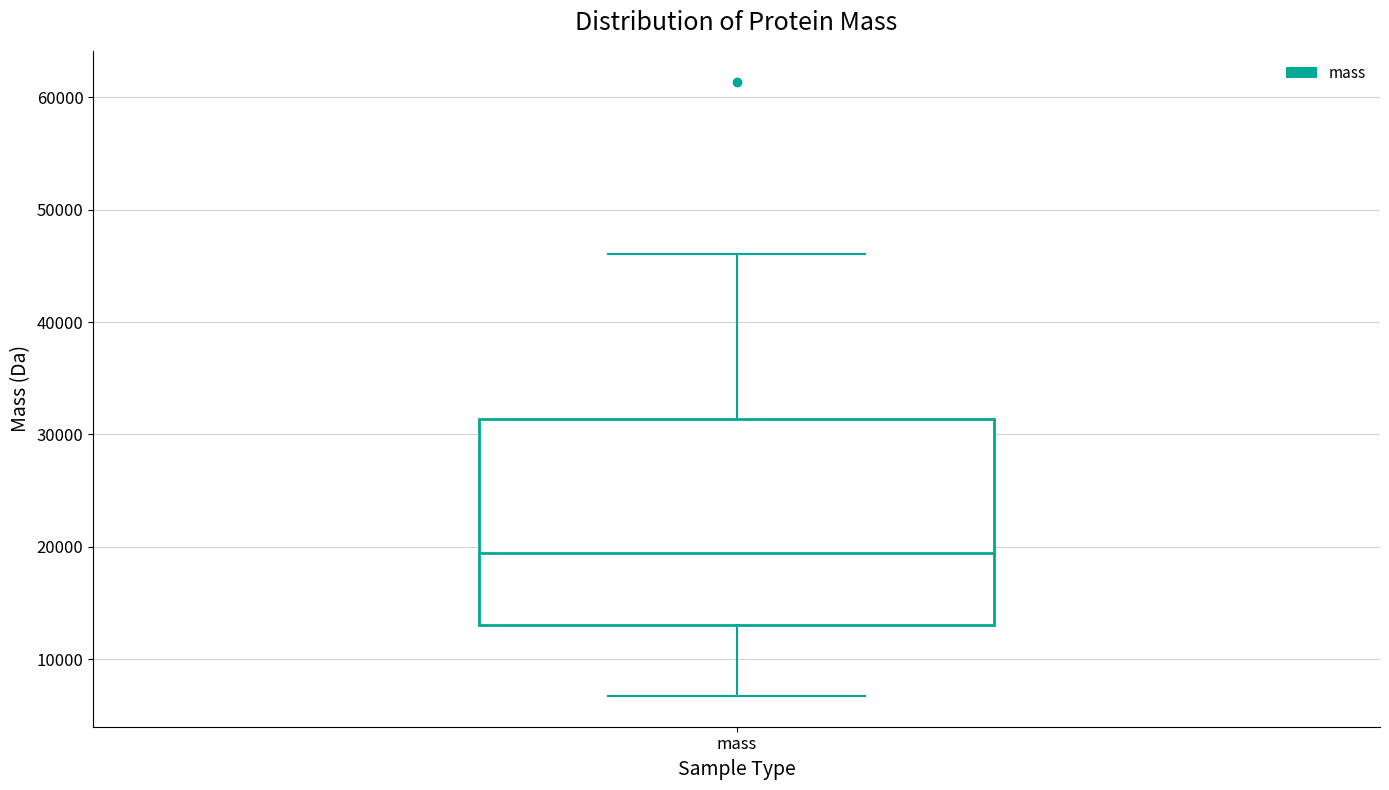

Read this box plot against the y-axis: the position of the median line, the range covered by the box, and the ends of both whiskers. The values are not printed on the chart, so give them approximately, as read against the axis.

median 19000, box 13000 to 31000, whiskers 7000 to 46000